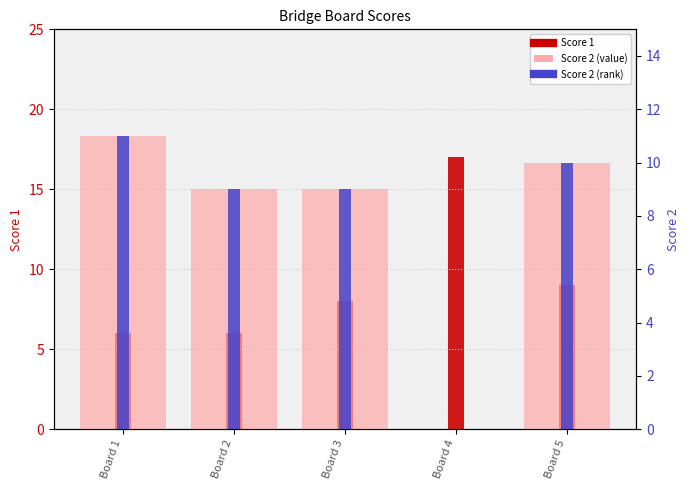

Is the value of Score 1 at Board 5 greater than the value of Score 2 at Board 2?

No